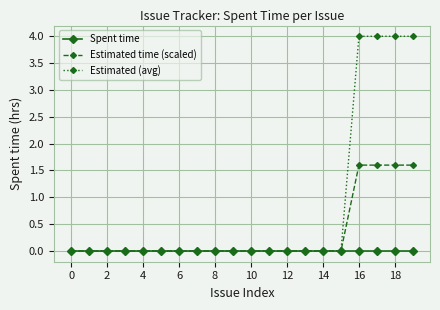

What is the maximum value shown in the chart?

4.0